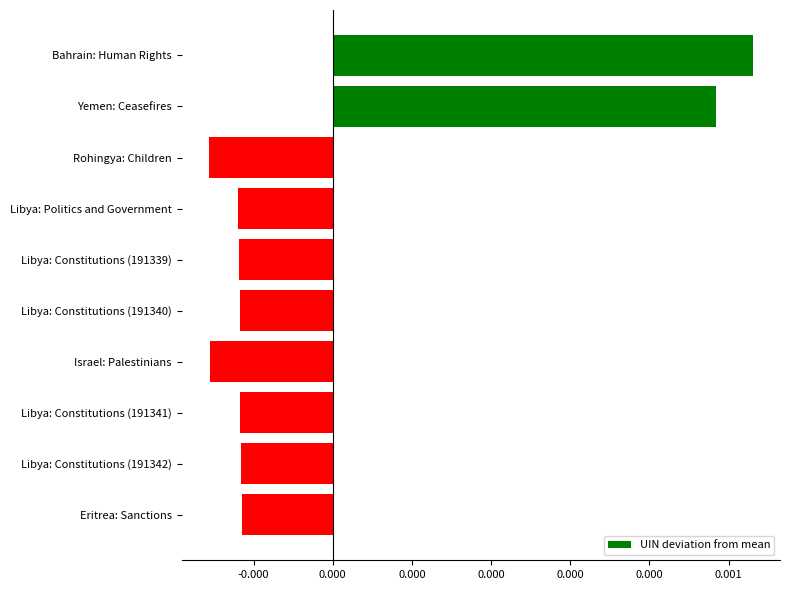

Does the chart contain any negative values?

Yes